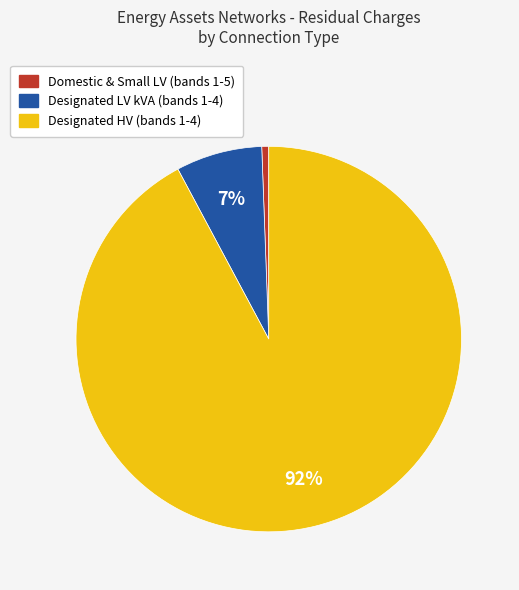

Is there any slice that represents more than half of the pie?

Yes